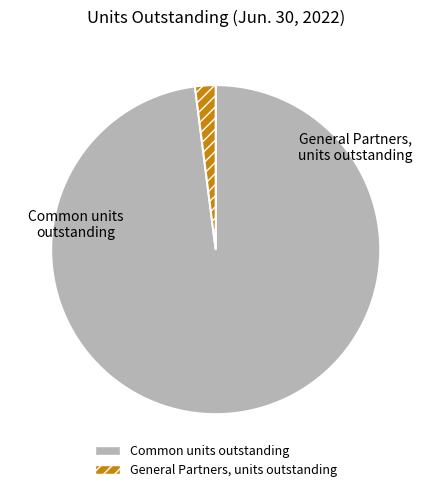

Which slice is the largest?

Common units outstanding